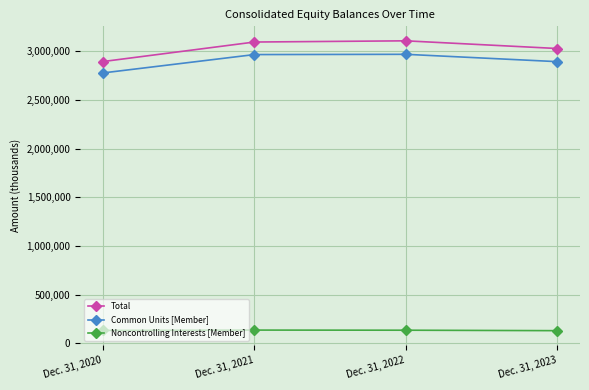

What is the value of the Common Units [Member] point at the 3rd from the left?

2969604